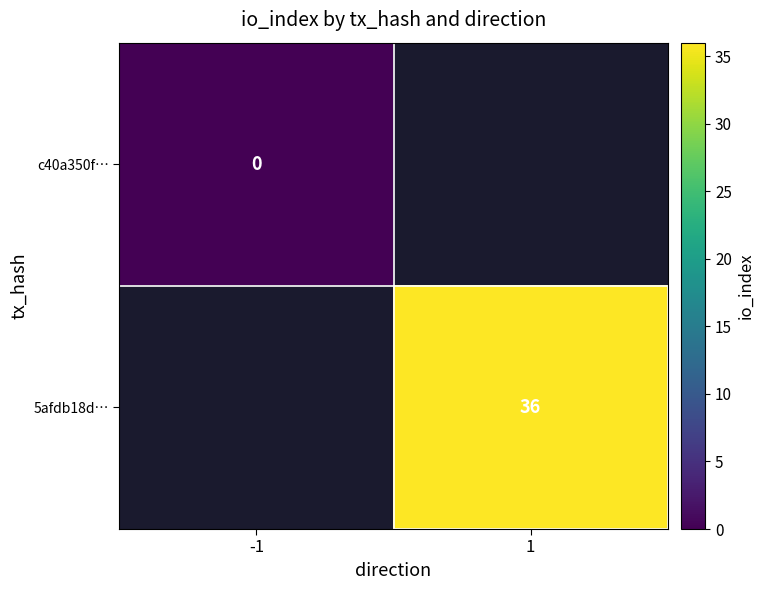

True or false: 5afdb18d… has a value of 36 at 1.

True